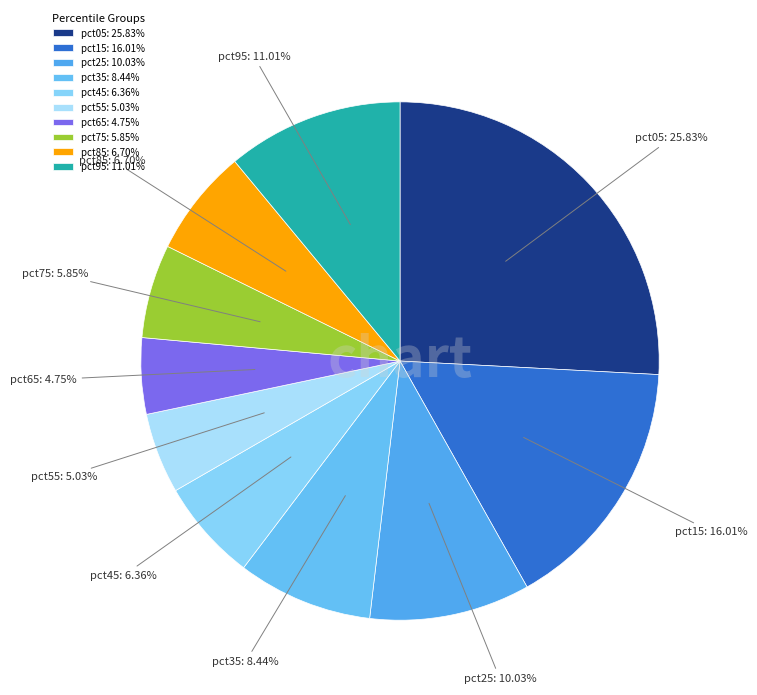

To the nearest percent, what portion does pct25 represent?

10%